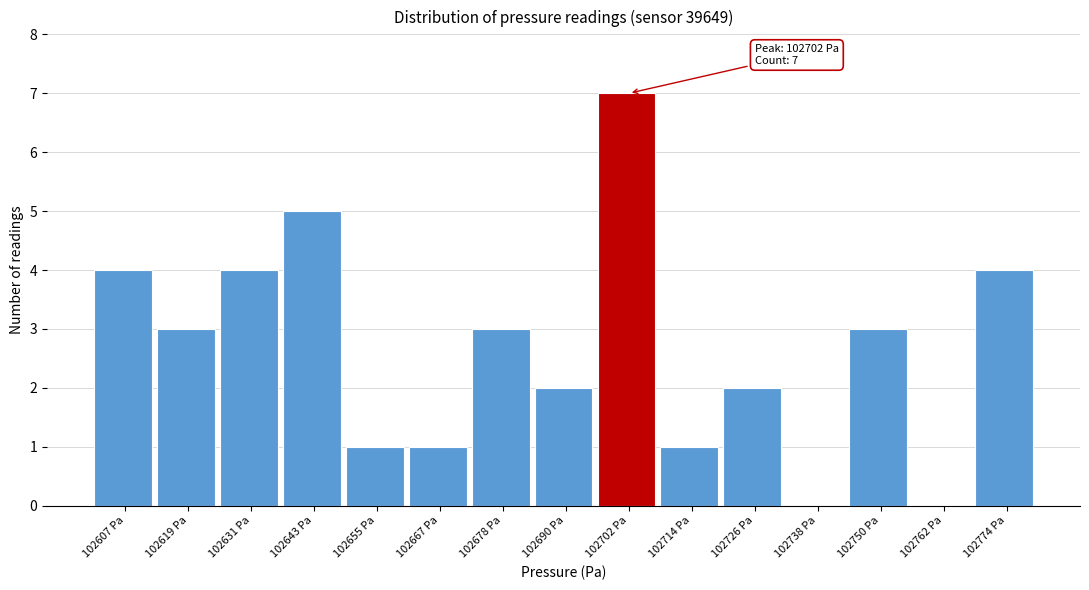

Over which range of the x-axis is the bar tallest?

102696 to 102708